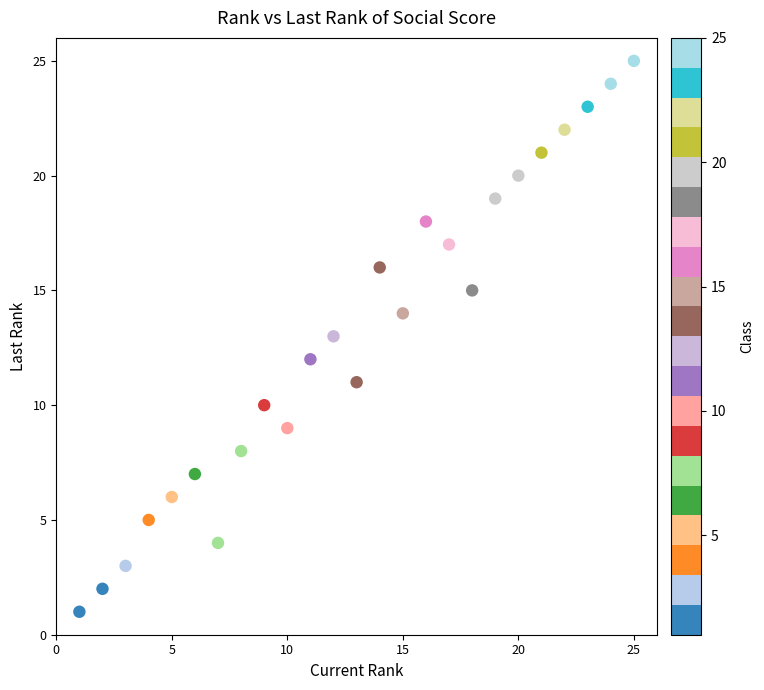

What is the range of Y values (max minus min)?

24